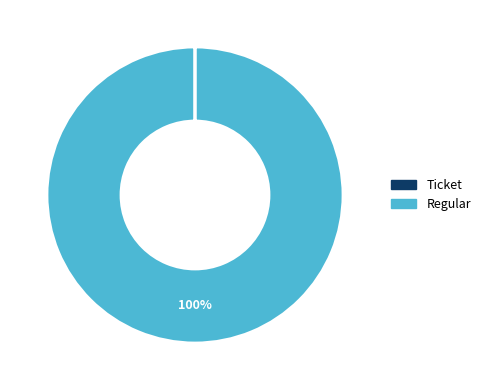

Which category accounts for the majority?

Regular